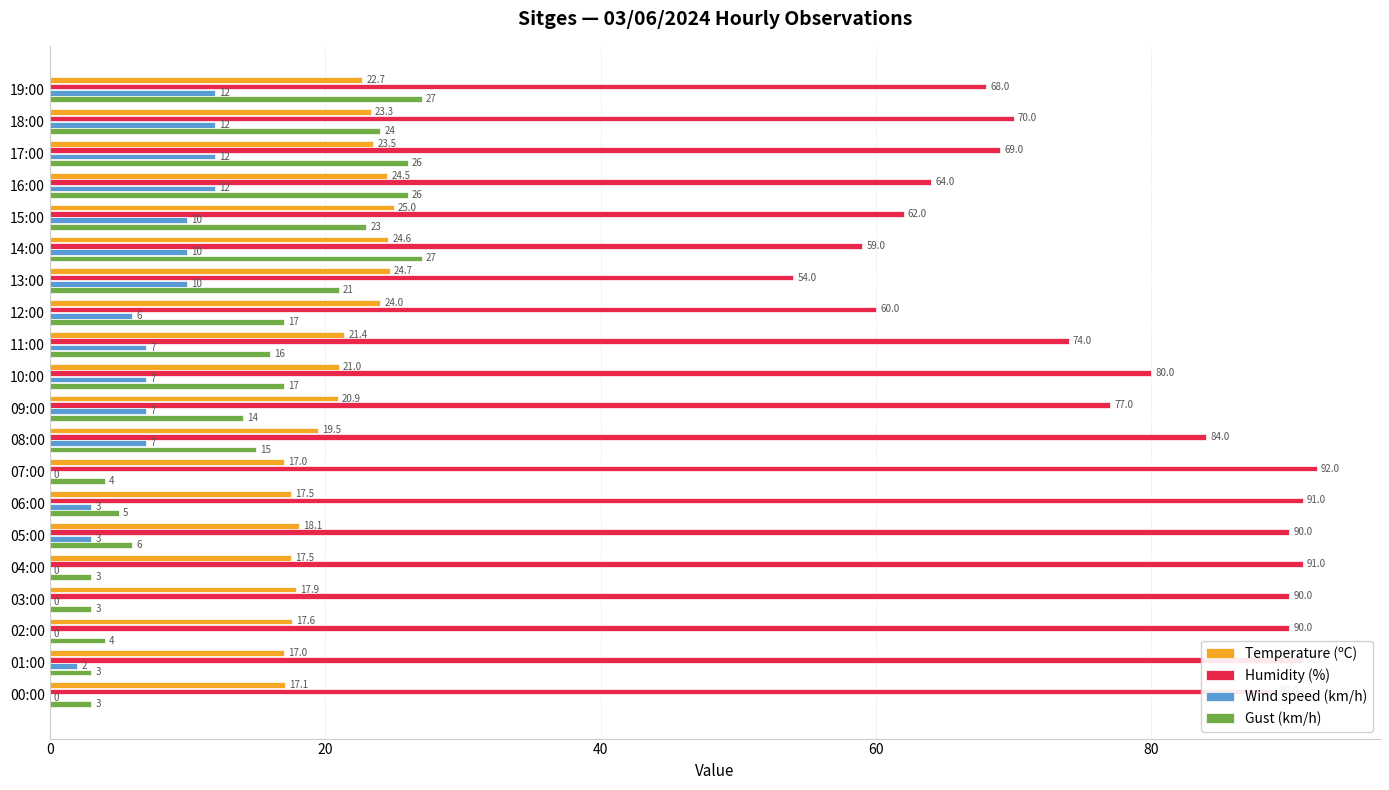

What is the greatest value displayed?

92.0